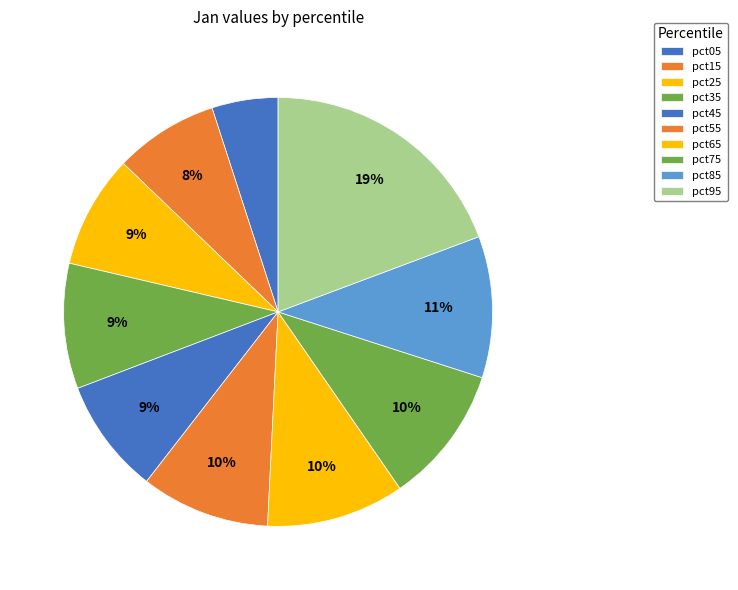

Combined, what portion of the pie is pct65 and pct35?

19.9%